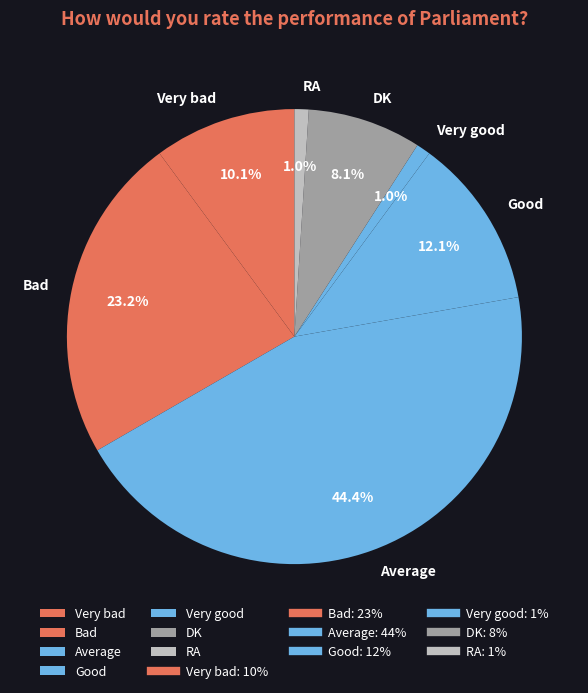

How much of the chart is everything except Bad?

76.8%